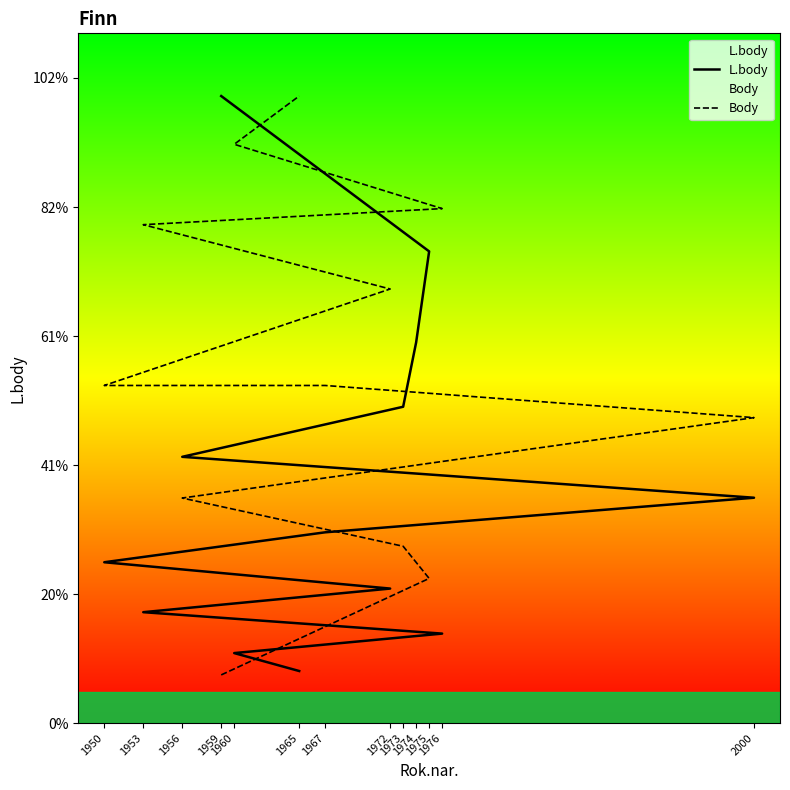

What is the minimum value for L.body?

404.0